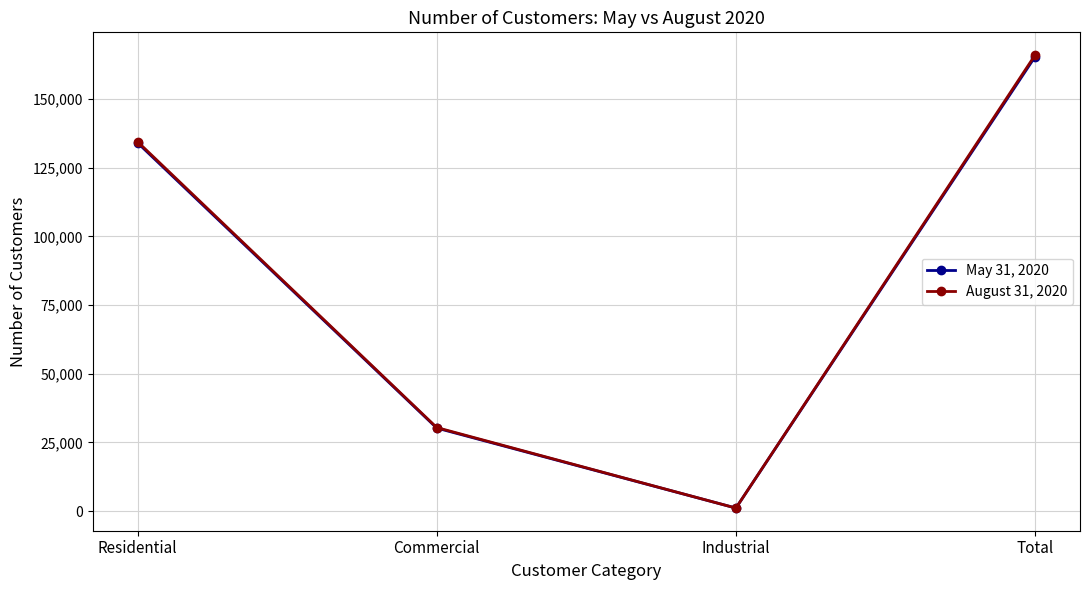

What is the total value across all series at Total?

331566